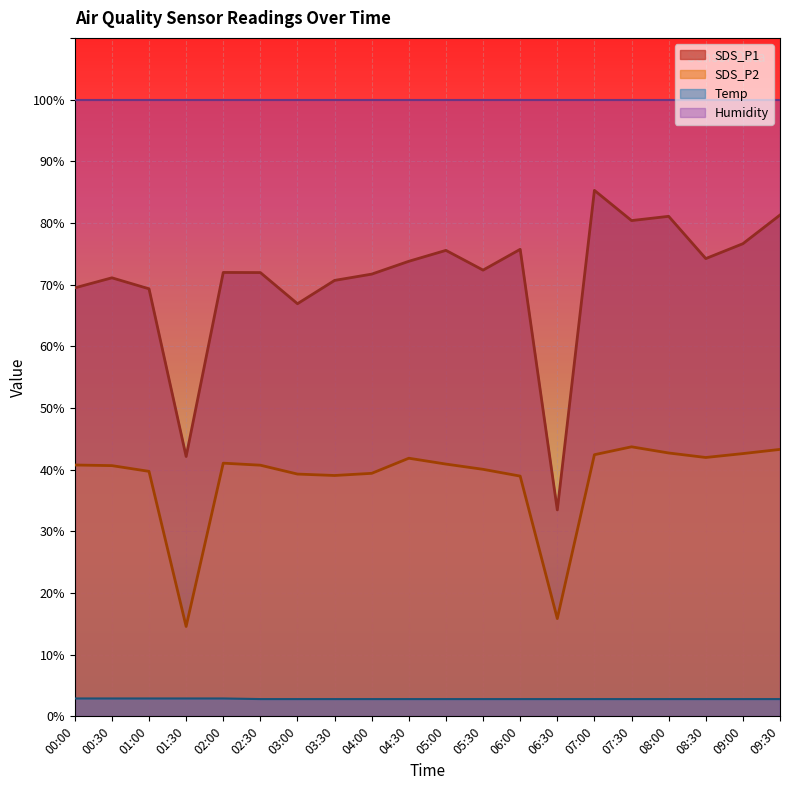

How many interior local valleys does the SDS_P1 series have?

6